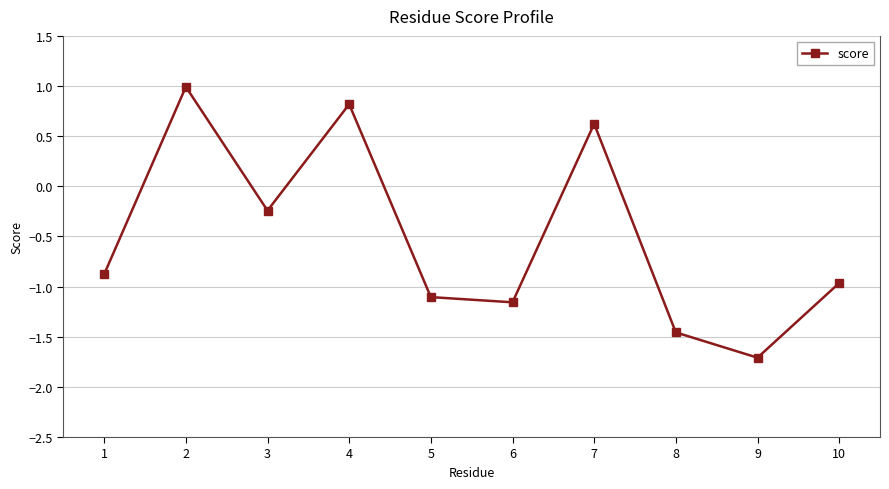

At which label is the value closest to 0?

3